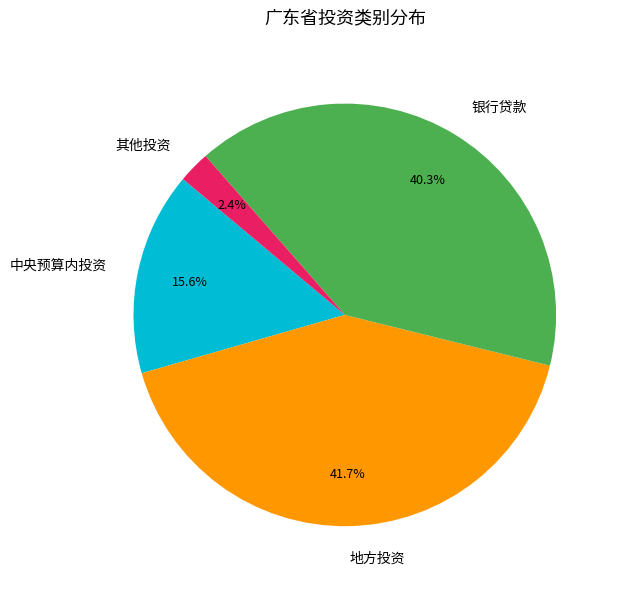

Approximately how many times larger is the value at 中央预算内投资 compared to 银行贷款?

0.4